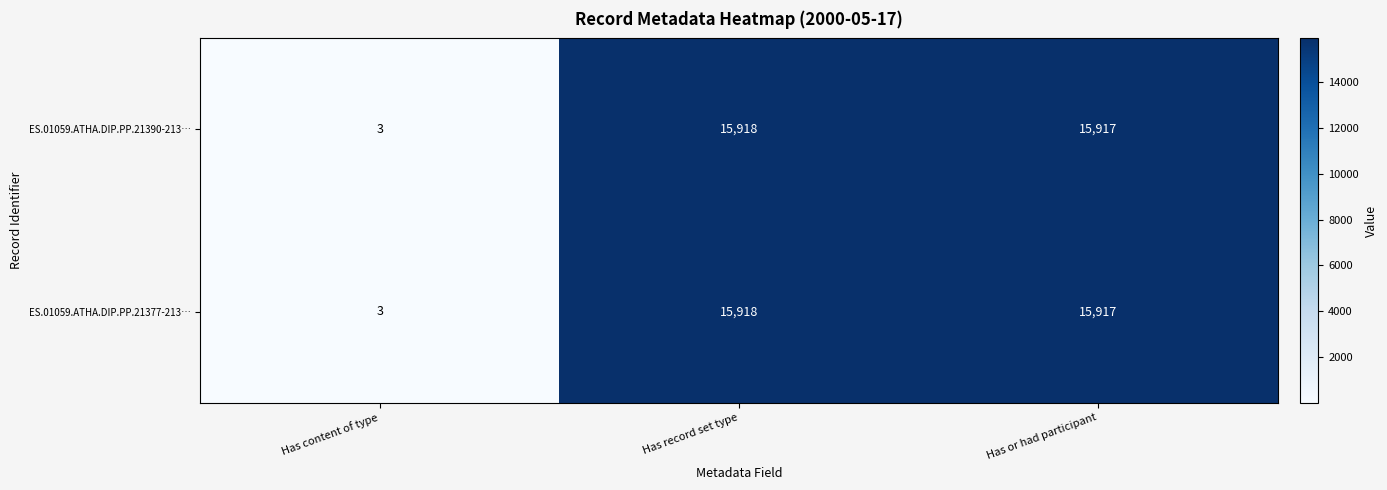

At which label is ES.01059.ATHA.DIP.PP.21390-213… closest to 7960?

Has content of type